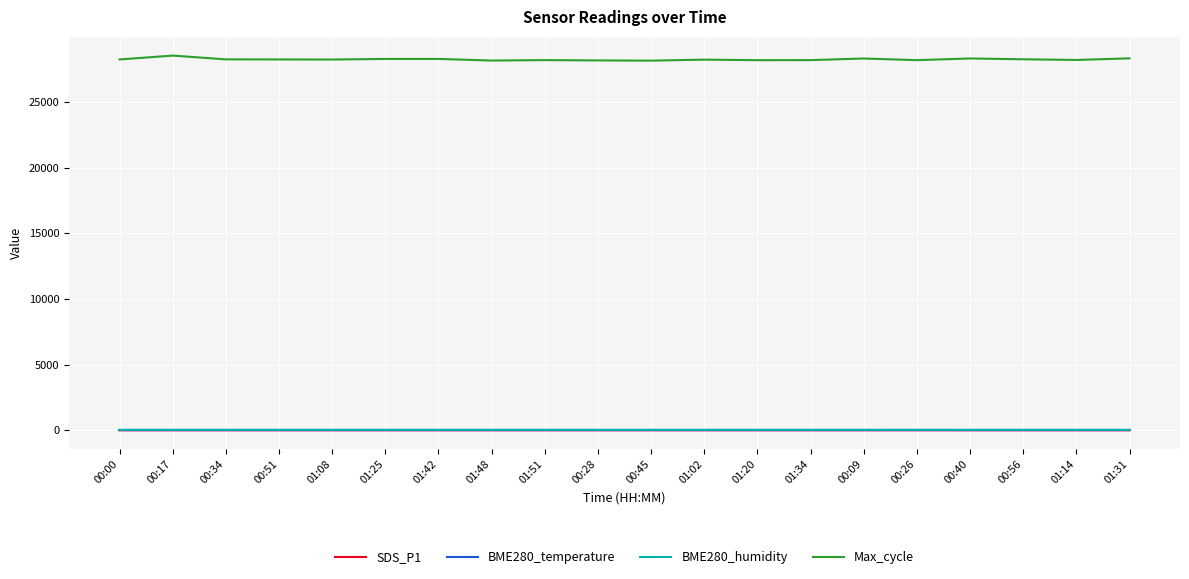

What is the highest value of the Max_cycle series?

28534.0